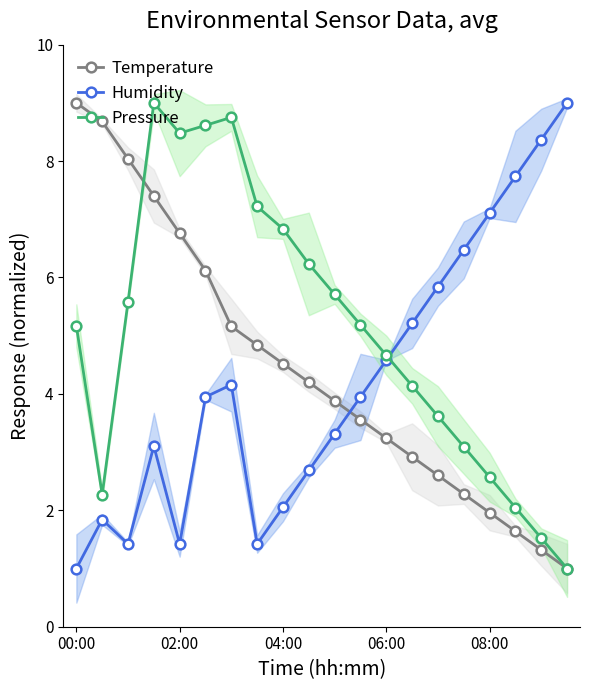

Reading right to left, transcribe all the data shown in this chart.

Temperature: 1.0	1.3	1.6	2.0	2.3	2.6	2.9	3.2	3.6	3.9	4.2	4.5	4.8	5.2	6.1	6.8	7.4	8.0	8.7	9.0
Humidity: 9.0	8.4	7.7	7.1	6.5	5.8	5.2	4.6	3.9	3.3	2.7	2.1	1.4	4.2	3.9	1.4	3.1	1.4	1.8	1.0
Pressure: 1.0	1.5	2.0	2.6	3.1	3.6	4.1	4.7	5.2	5.7	6.2	6.8	7.2	8.8	8.6	8.5	9.0	5.6	2.3	5.2